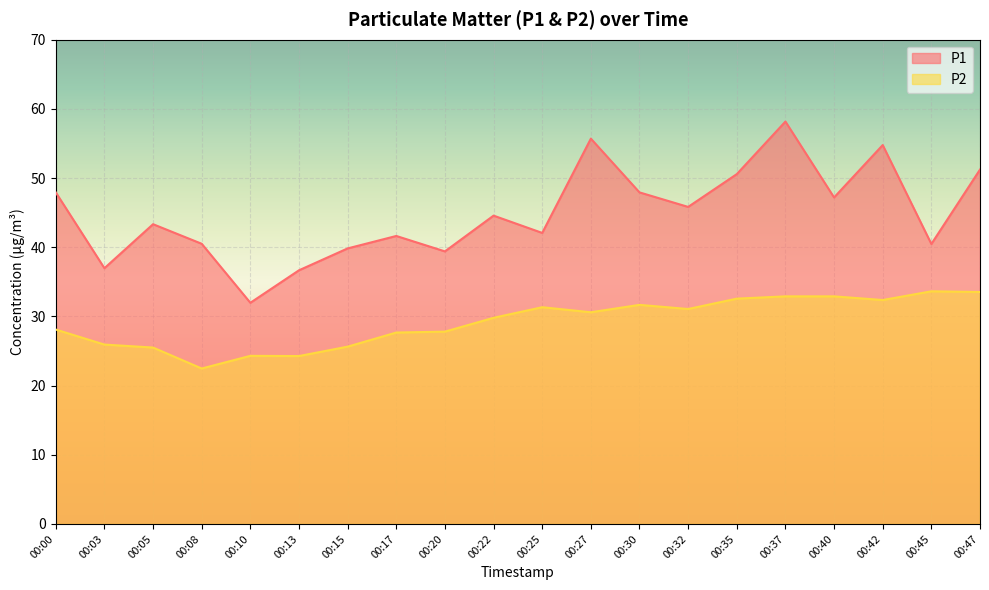

Which series changed the most between 00:05 and 00:17?

P2